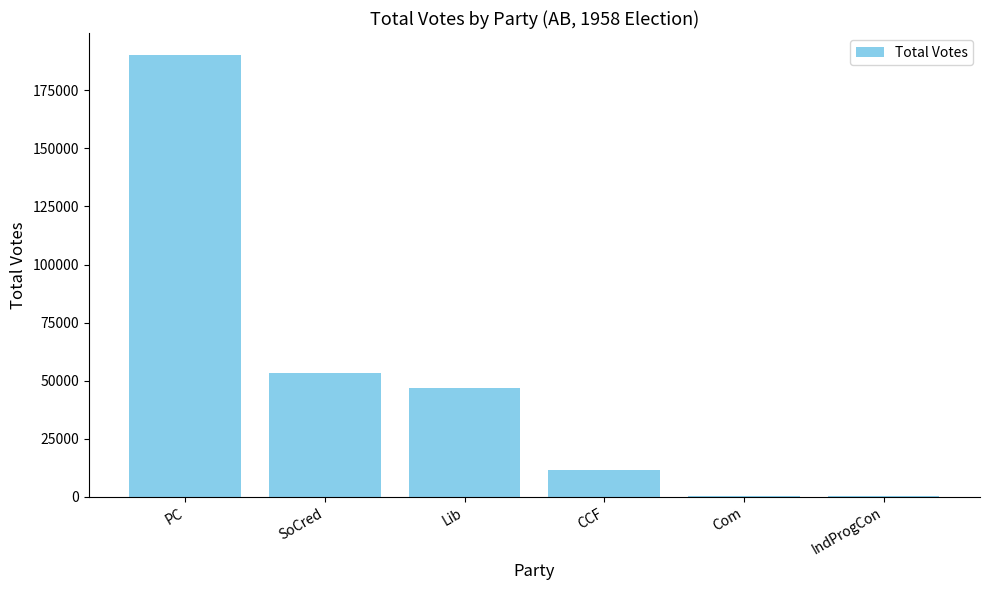

Approximately how many times larger is the value at PC compared to Com?

402.0